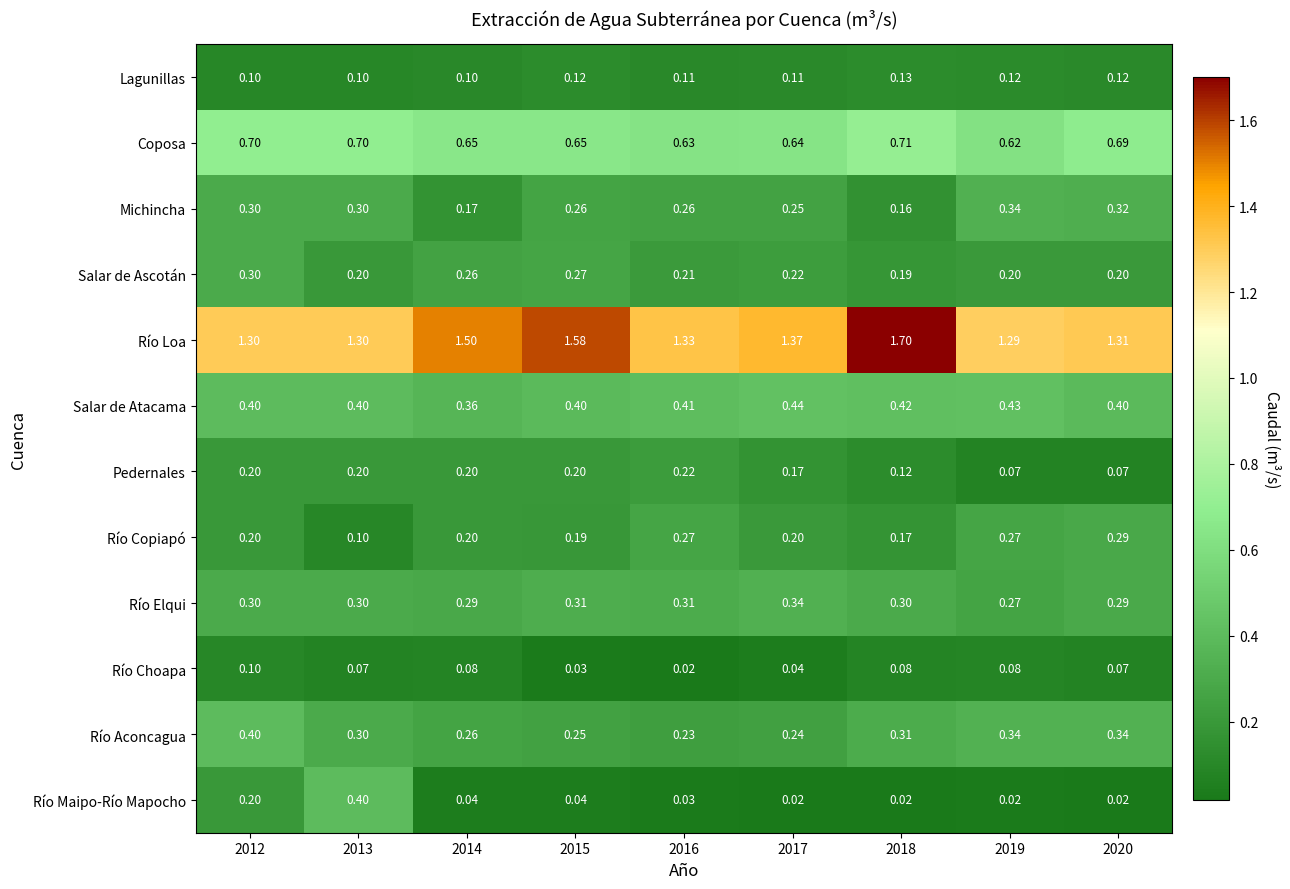

At how many categories does at least one series exceed 0?

9